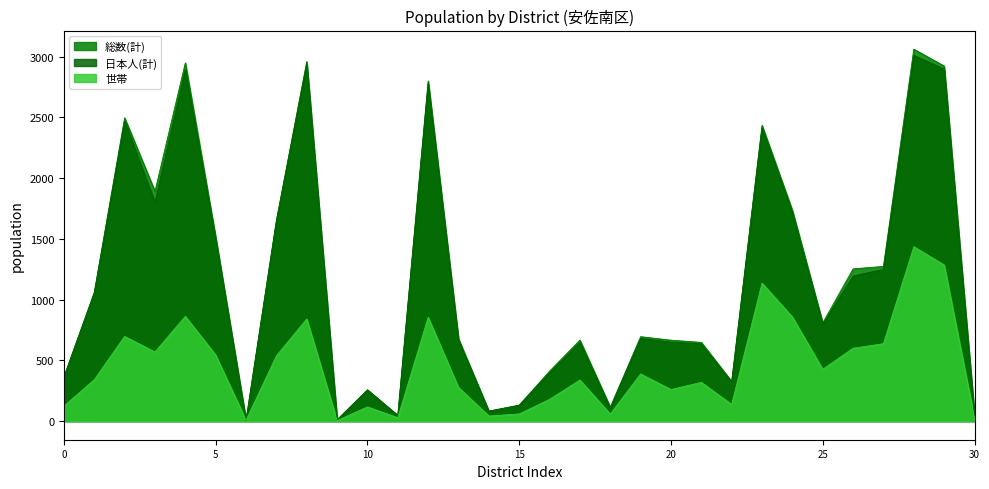

What is the highest value of the 世帯 series?

1435